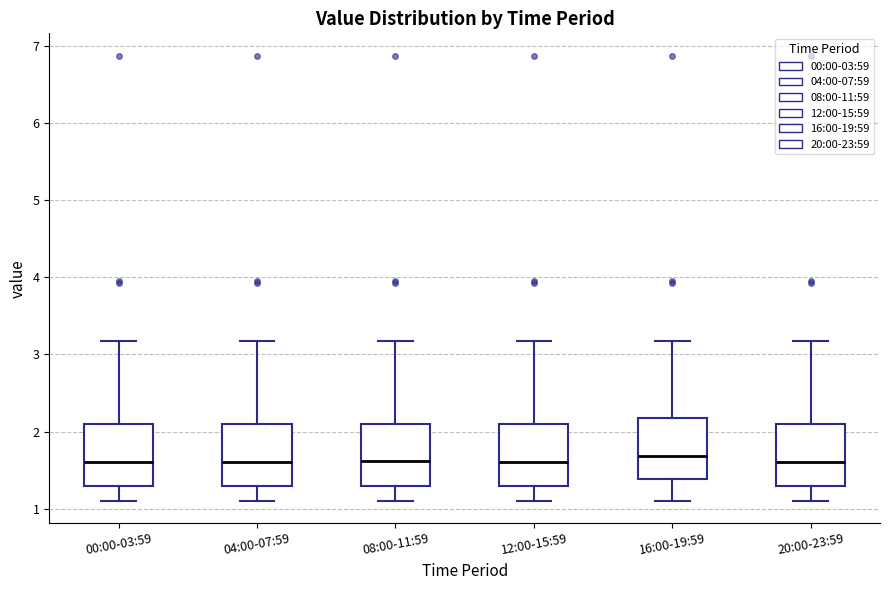

Reading left to right, transcribe this box plot: for each box, give where its median line is, the range the box spans, and where its two whiskers end, as read against the y-axis. The values are not printed on the chart, so give them approximately, as read against the axis.

00:00-03:59: median 1.6, box 1.3 to 2.1, whiskers 1.1 to 3.2
04:00-07:59: median 1.6, box 1.3 to 2.1, whiskers 1.1 to 3.2
08:00-11:59: median 1.6, box 1.3 to 2.1, whiskers 1.1 to 3.2
12:00-15:59: median 1.6, box 1.3 to 2.1, whiskers 1.1 to 3.2
16:00-19:59: median 1.7, box 1.4 to 2.2, whiskers 1.1 to 3.2
20:00-23:59: median 1.6, box 1.3 to 2.1, whiskers 1.1 to 3.2